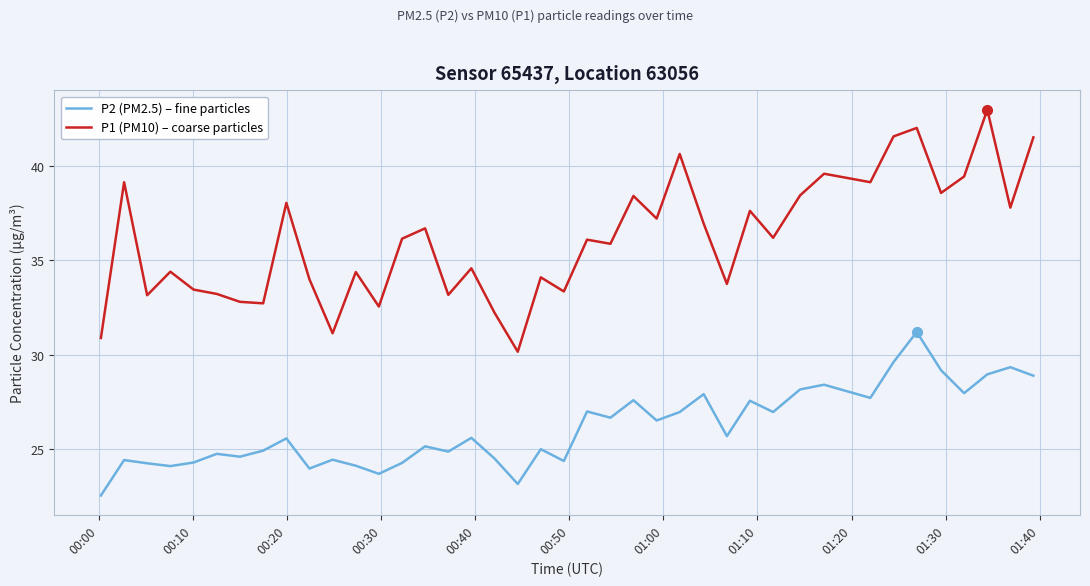

Which series has the widest spread of values?

P1 (PM10) – coarse particles